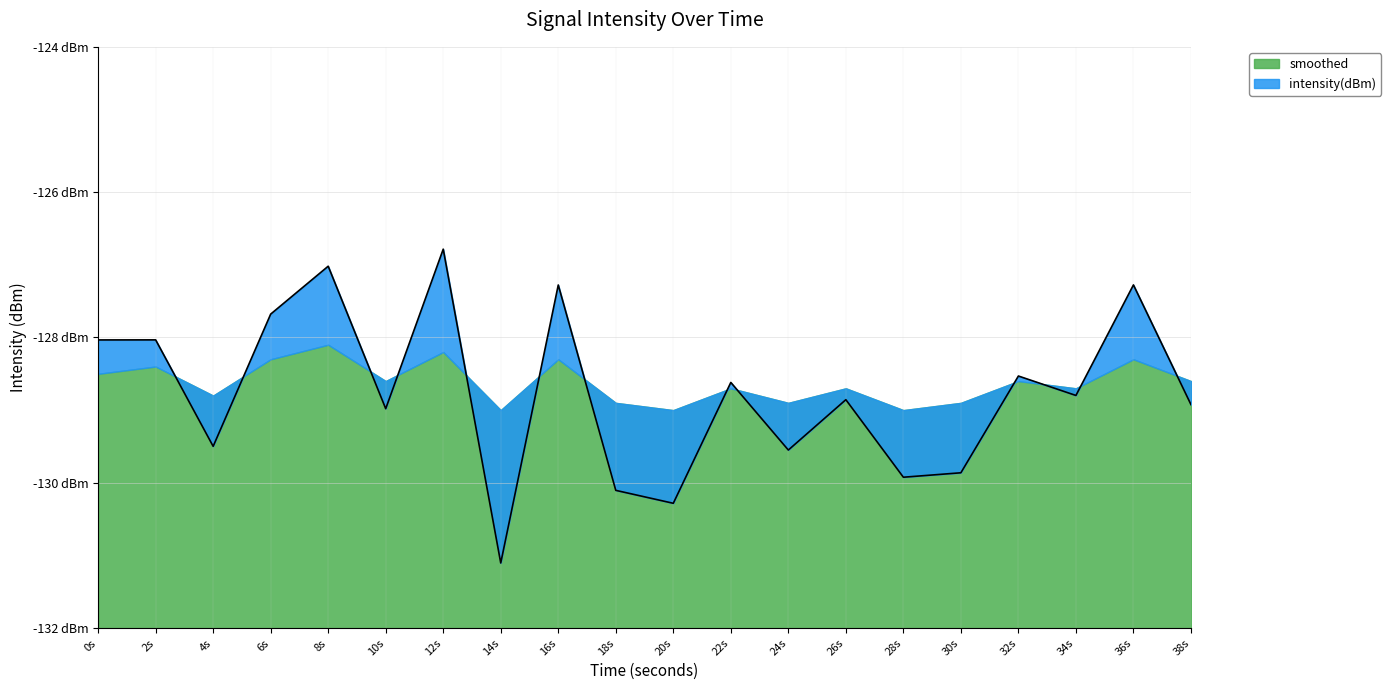

What is the change in value from 0s to 10s?

-0.9